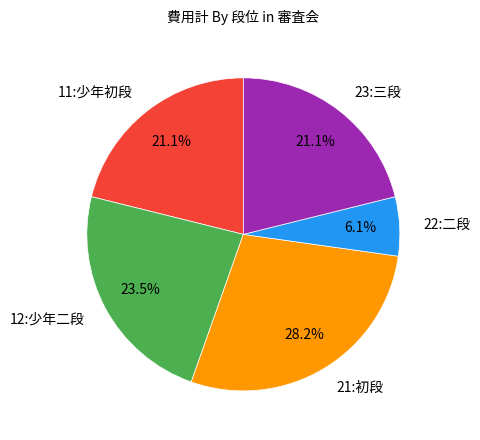

Approximately how many times larger is the value at 12:少年二段 compared to 23:三段?

1.1